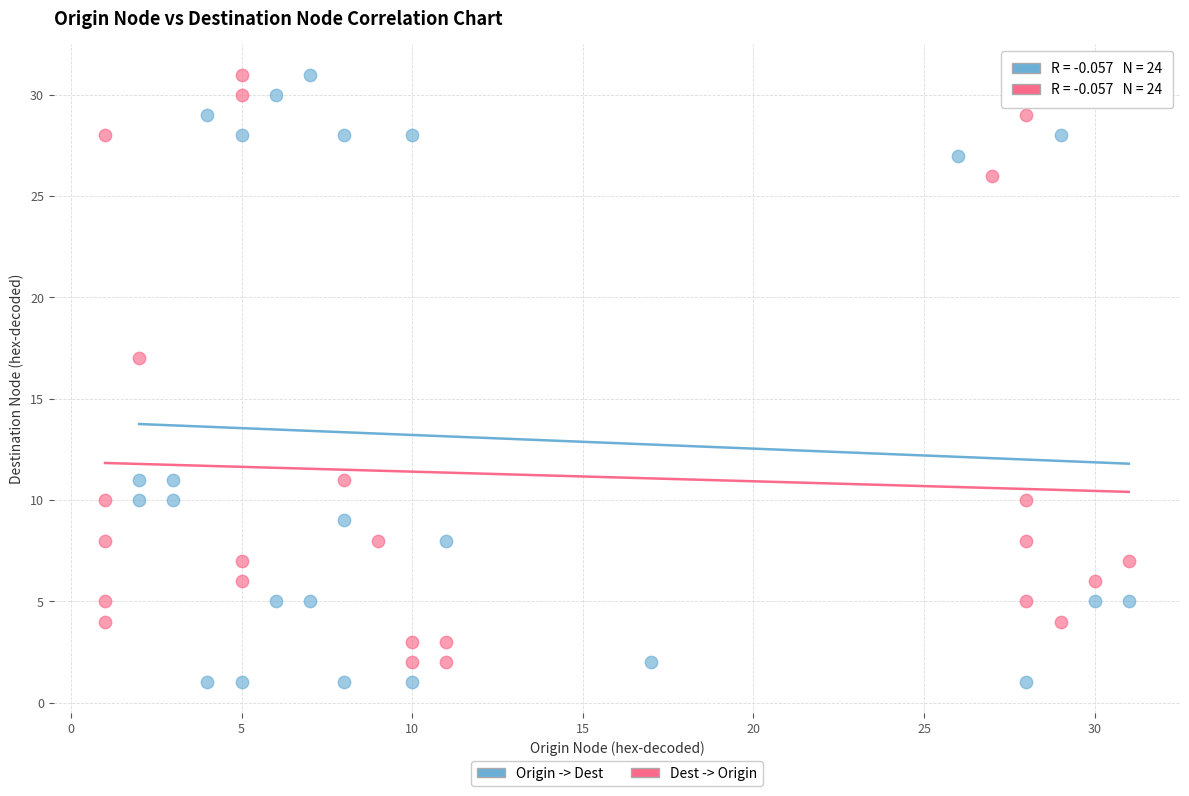

Which series has the largest Y range (max minus min)?

Origin -> Dest